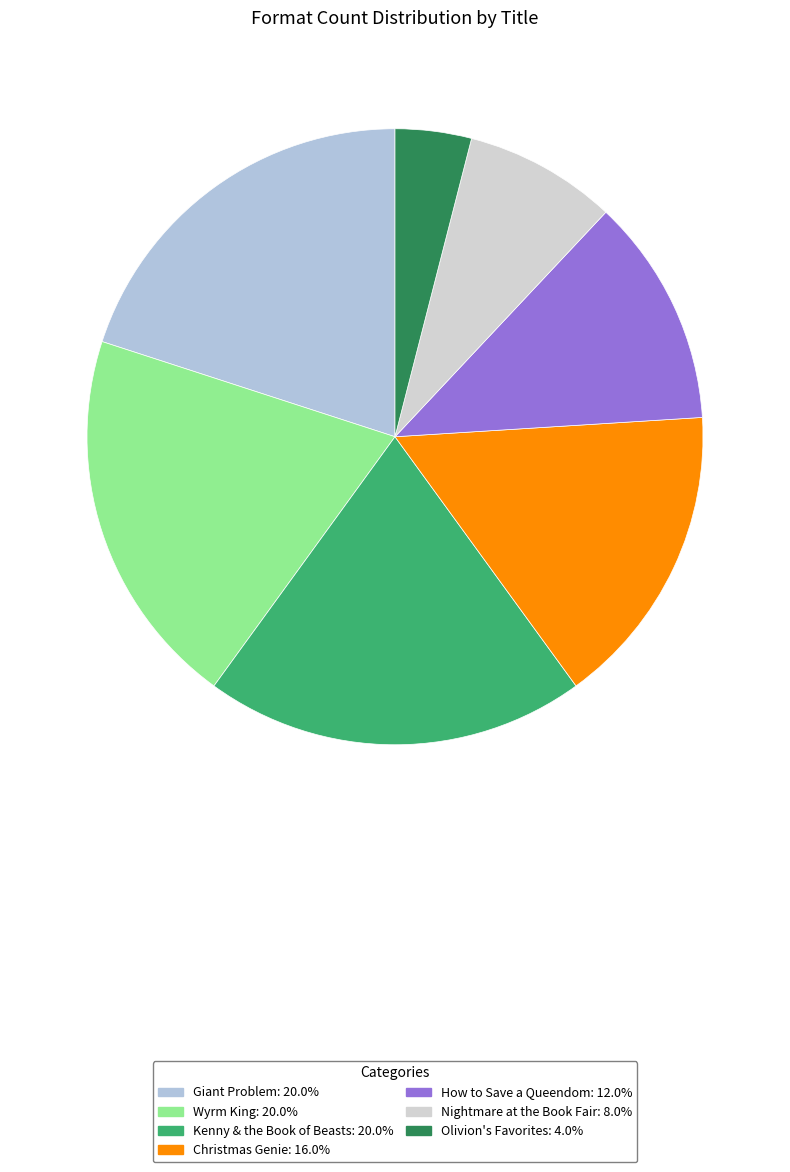

The Kenny & the Book of Beasts slice represents 6% of the pie. True or false?

False